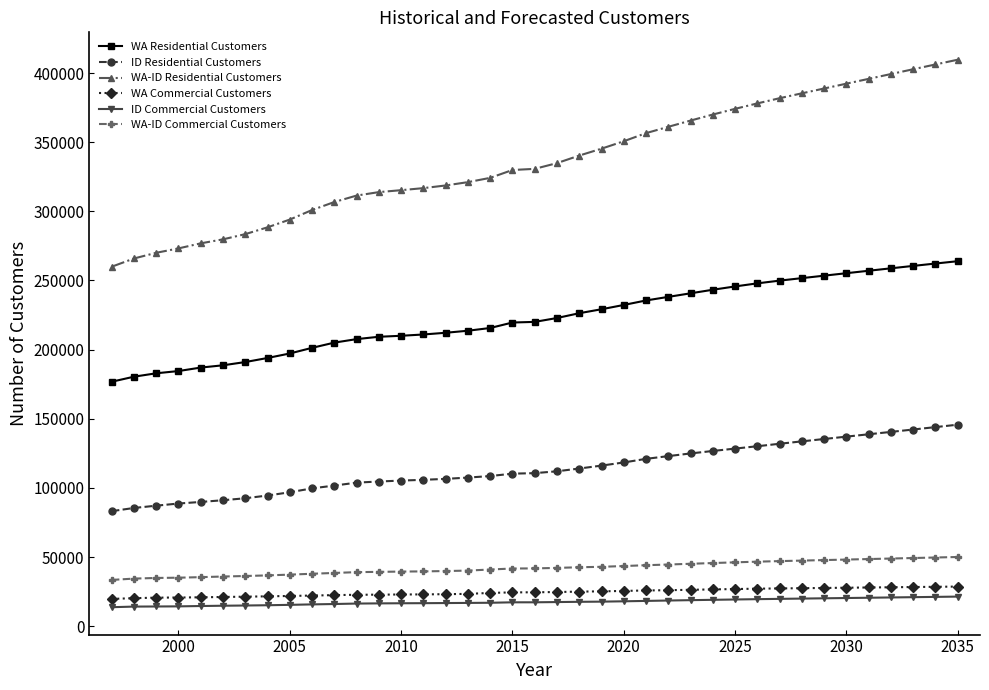

Which series has the largest total across all categories?

WA-ID Residential Customers